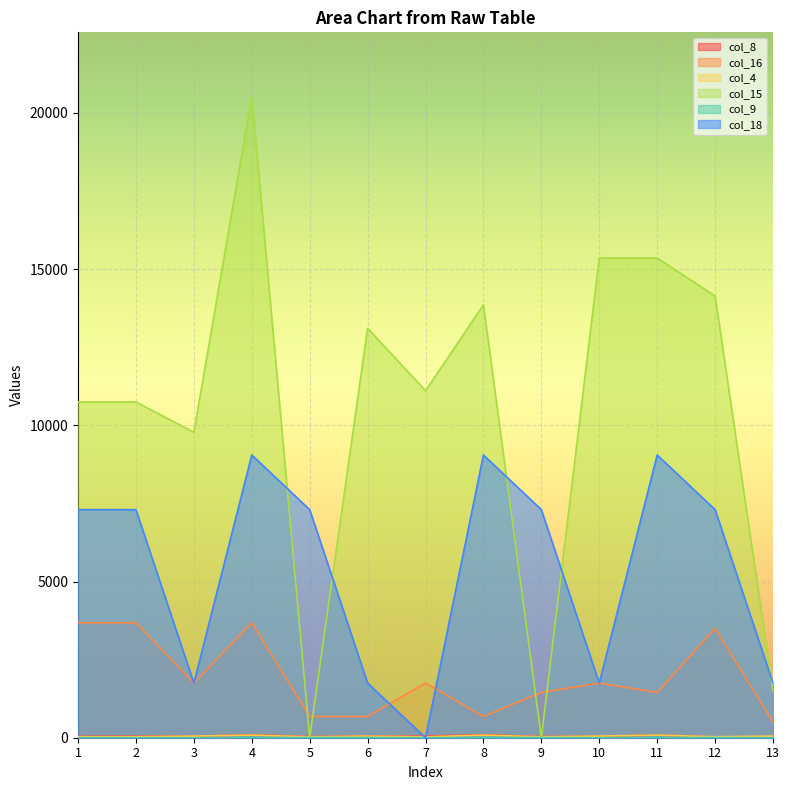

Reading left to right, transcribe all the data shown in this chart.

col_8: 45.0	49.0	49.0	94.0	41.0	54.0	54.0	95.0	40.5	44.5	85.0	22.5	37.0
col_16: 3681.0	3681.0	1750.0	3681.0	680.0	680.0	1750.0	680.0	1450.0	1750.0	1450.0	3500.0	500.0
col_4: 31.0	31.0	52.5	84.4	30.4	52.5	28.4	83.9	30.8	52.5	84.2	31.8	52.5
col_15: 10750.0	10750.0	9779.0	20529.0	0.0	13108.0	11108.0	13858.0	0.0	15358.0	15358.0	14142.0	1500.0
col_9: 2.0	2.0	0.0	2.0	7.0	7.0	0.0	7.0	6.0	0.0	6.0	6.0	0.0
col_18: 7301.1	7301.1	1750.0	9051.1	7301.1	1750.0	0.0	9051.1	7301.1	1750.0	9051.1	7301.1	1750.0